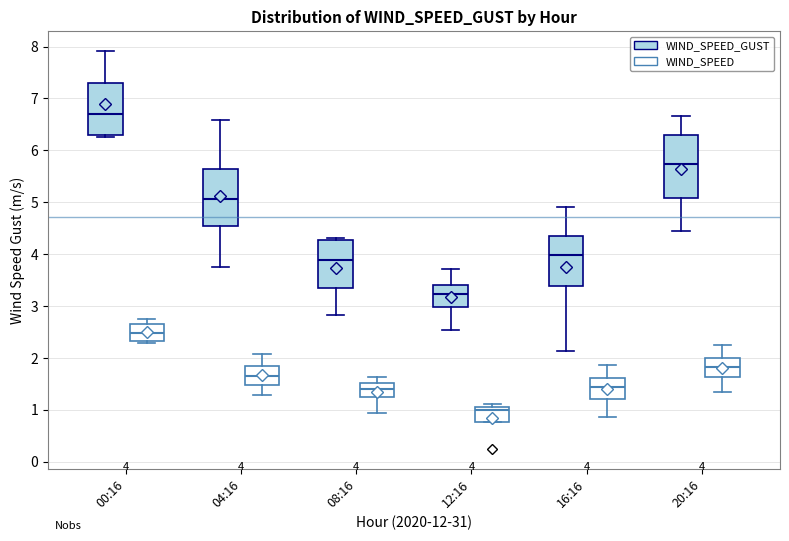

Which box has the lowest median line?

12:16 (WIND_SPEED)